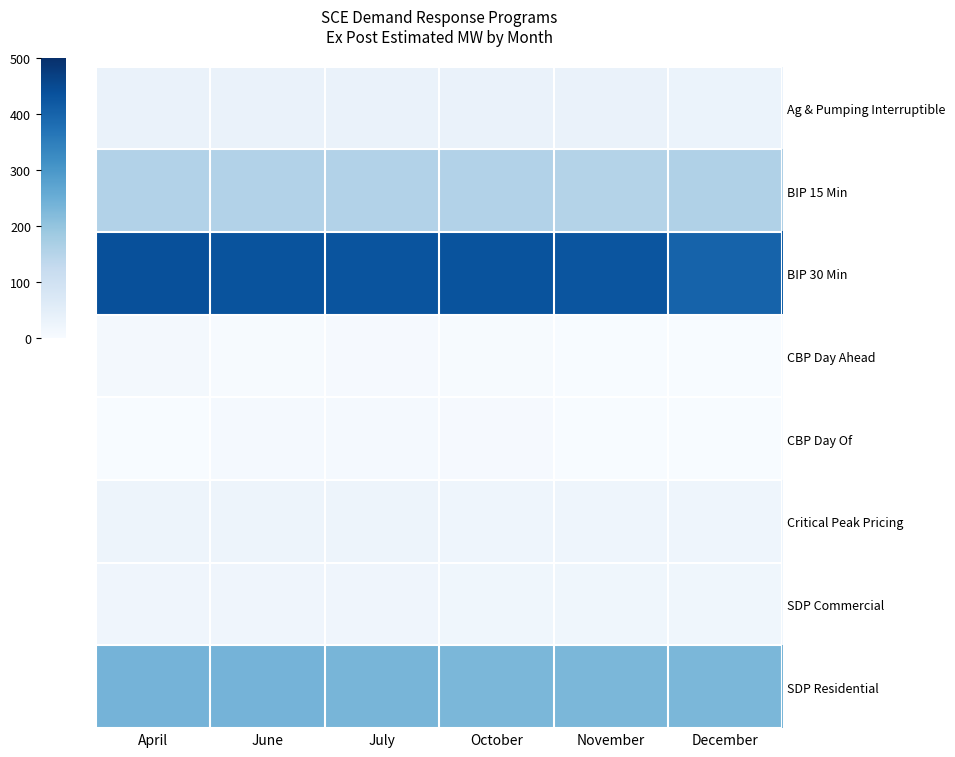

What is the spread (max minus min) of values at April?

438.6